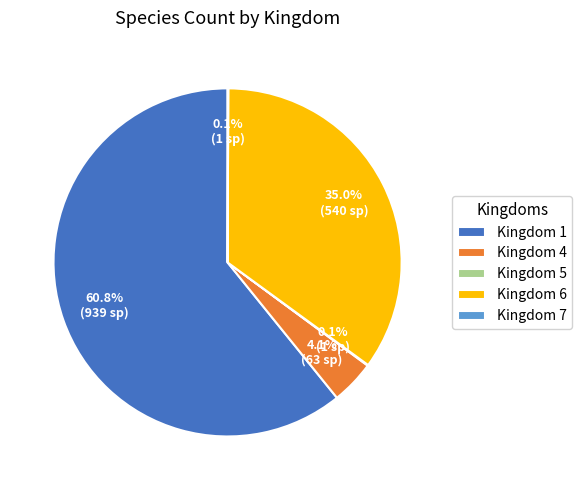

Which slice is the largest?

Kingdom 1